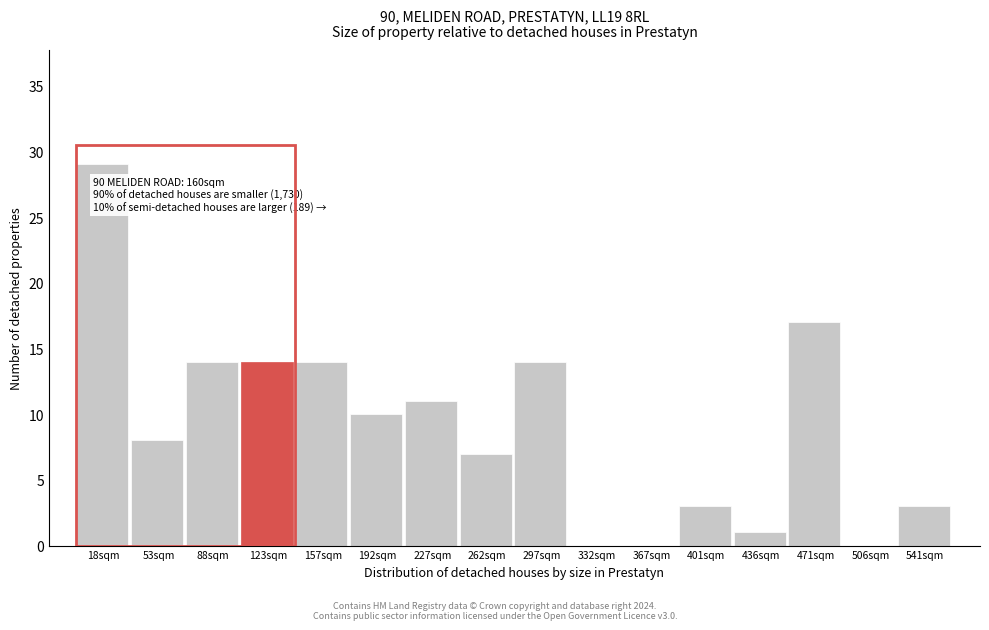

Reading left to right, extract all data points from this chart.

18sqm=29	53sqm=8	88sqm=14	123sqm=14	157sqm=14	192sqm=10	227sqm=11	262sqm=7	297sqm=14	332sqm=0	367sqm=0	401sqm=3	436sqm=1	471sqm=17	506sqm=0	541sqm=3